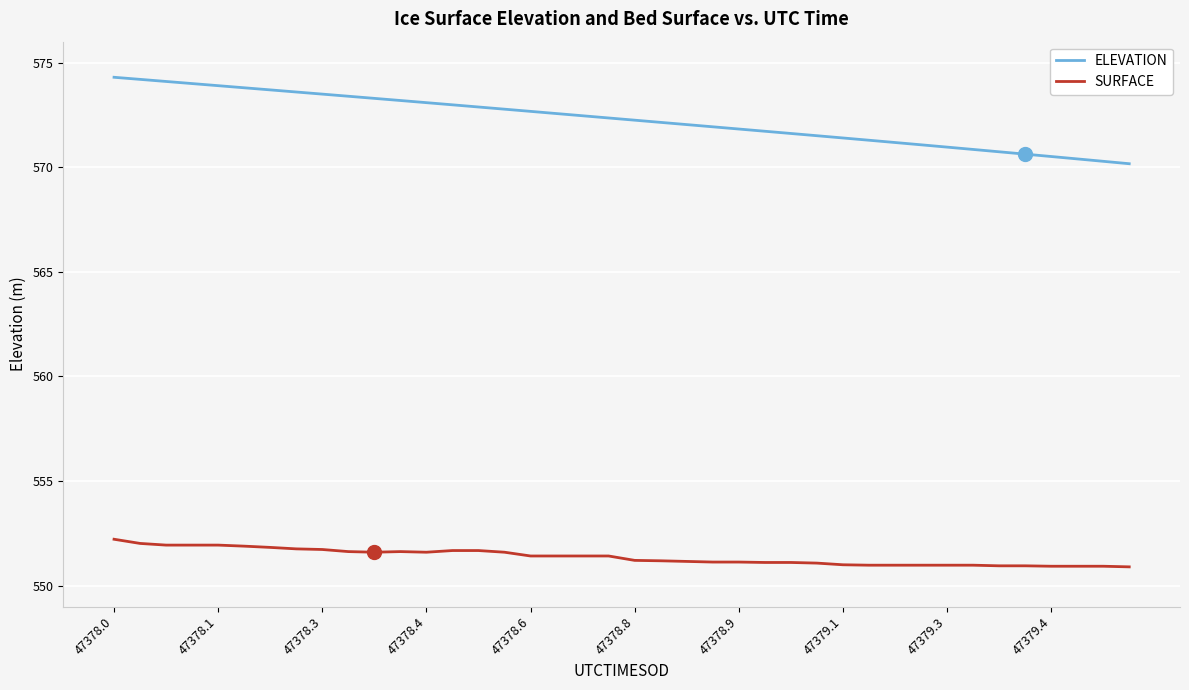

At how many categories does at least one series exceed 566?

40